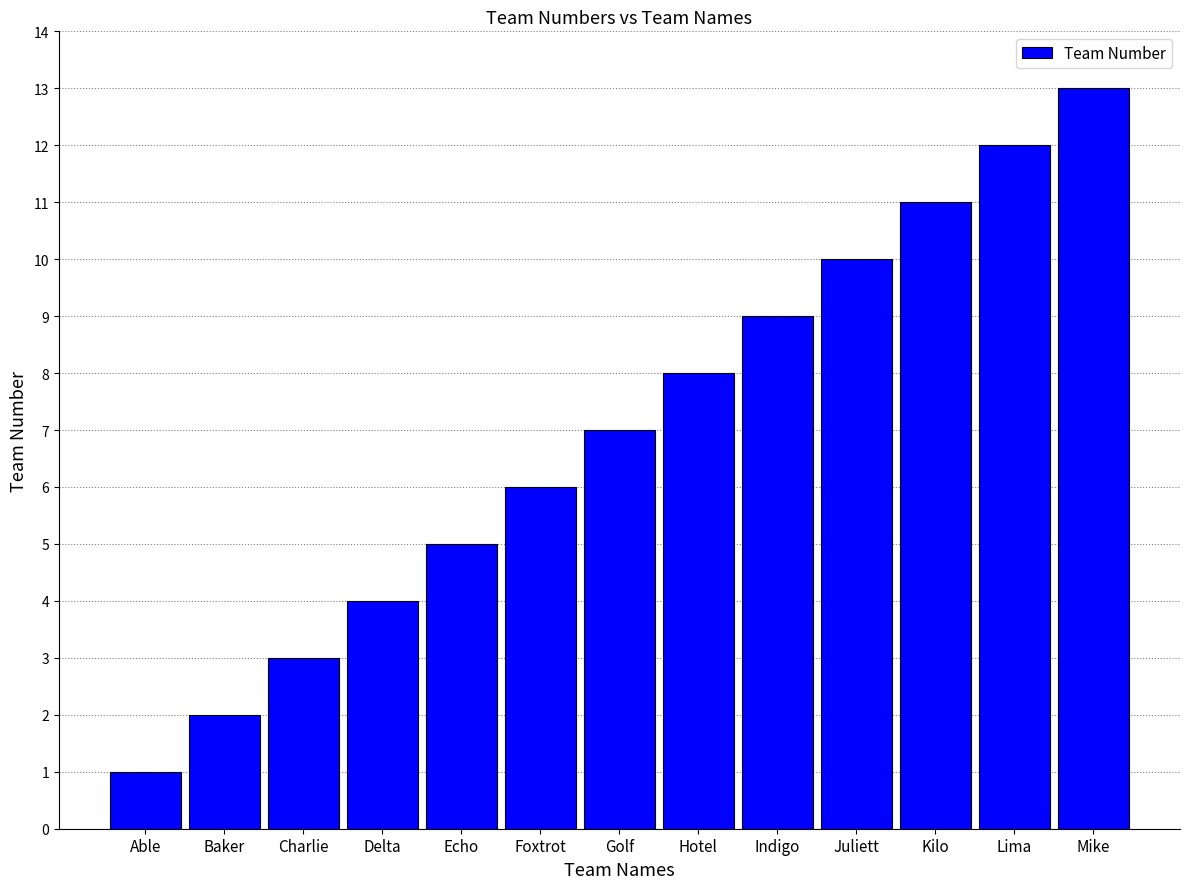

Read the value at Mike, to the nearest 5.

15